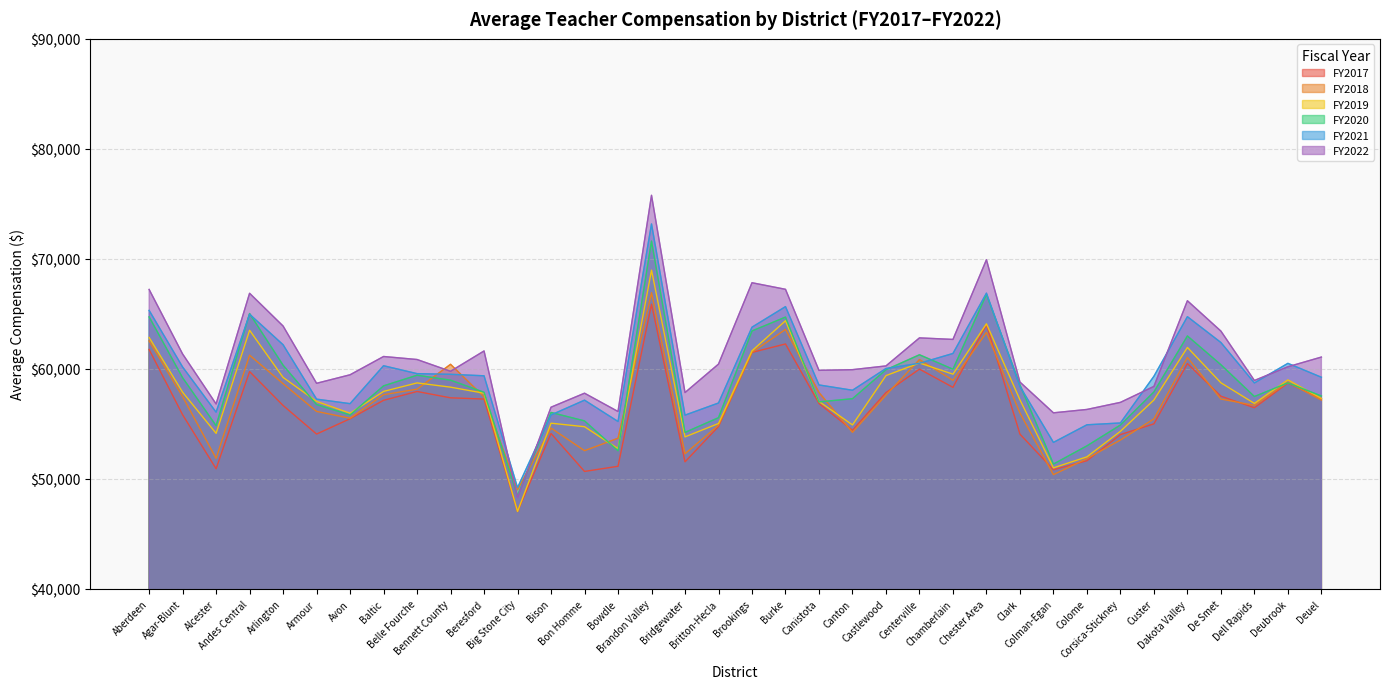

At which label does FY2022 reach its minimum?

Big Stone City